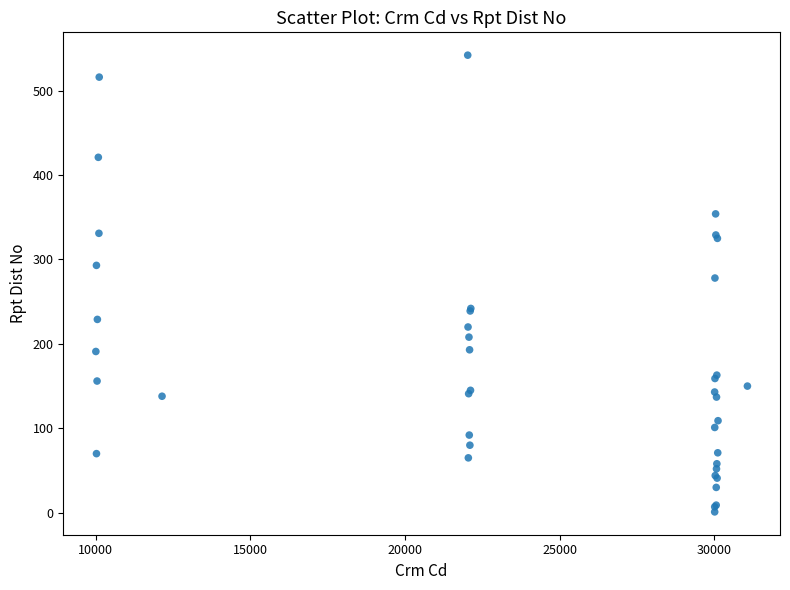

What Y value in the scatter plot is closest to 271?

278